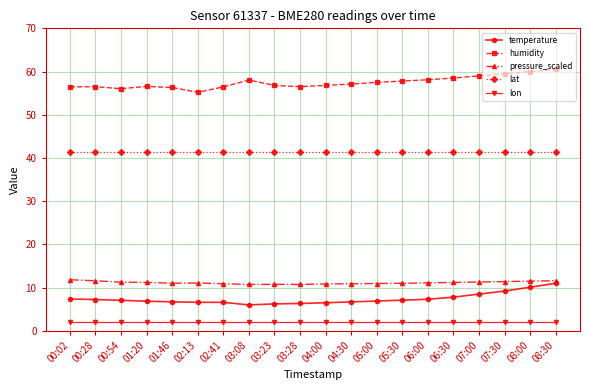

What is the sum of the lon values at 05:00 and 00:54?

4.2